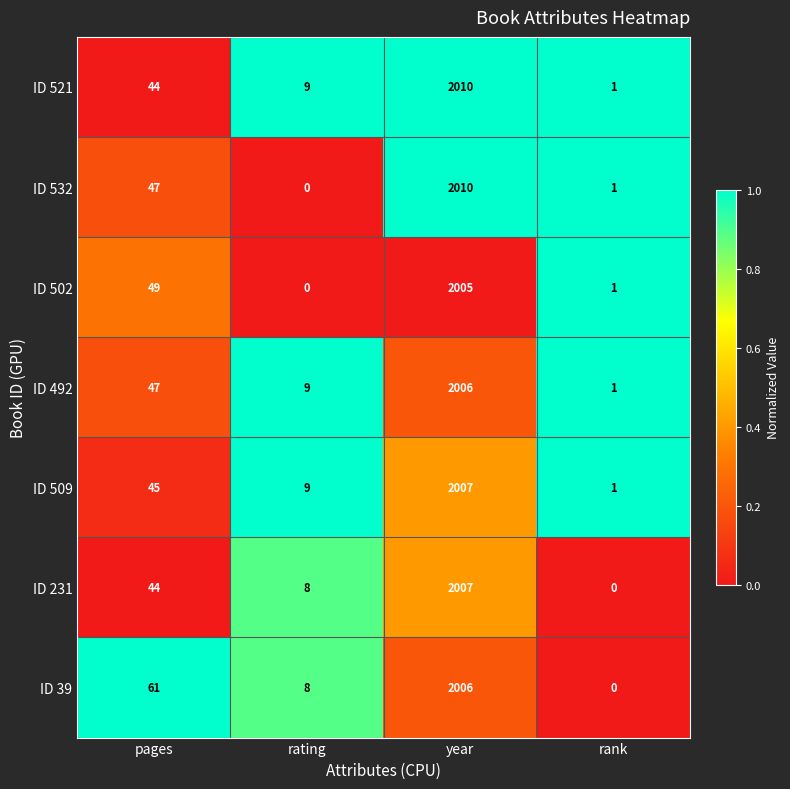

List the labels in order of ID 231 value, largest first.

year, pages, rating, rank